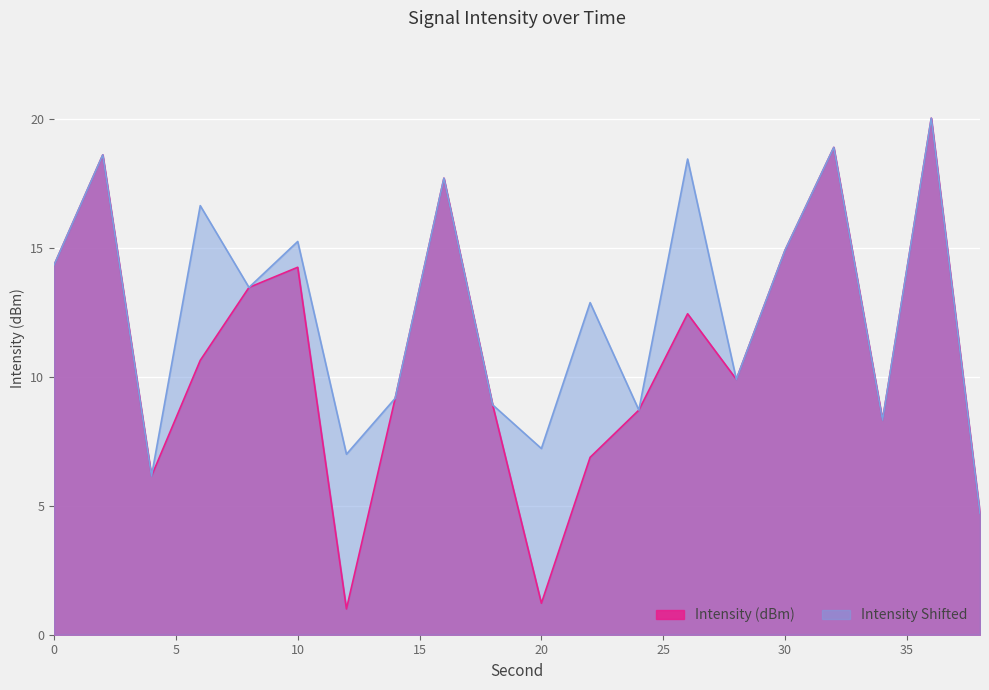

What are all the series names shown in the legend?

Intensity (dBm), Intensity Shifted